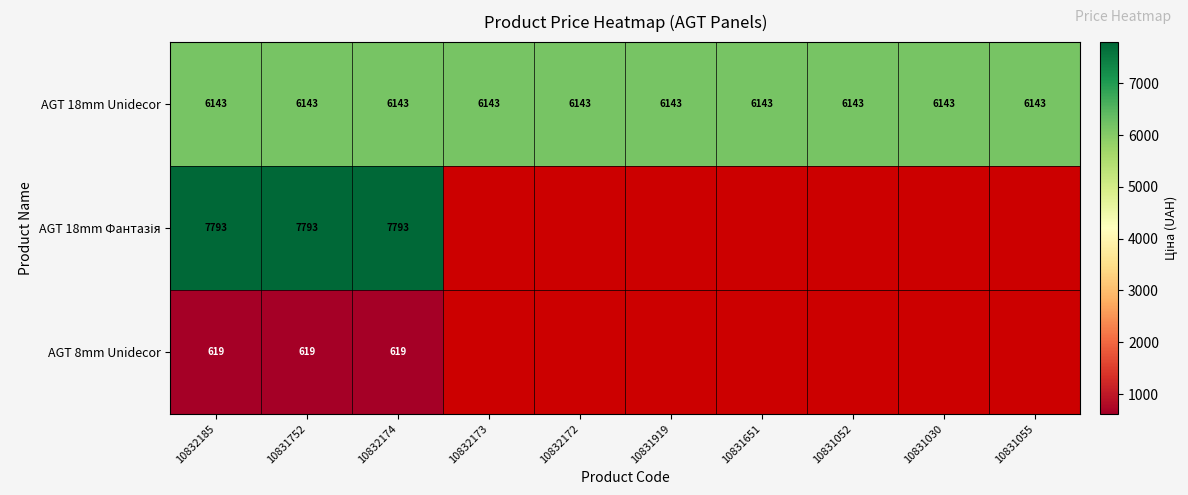

At which category does the chart reach its minimum across all series?

10832185